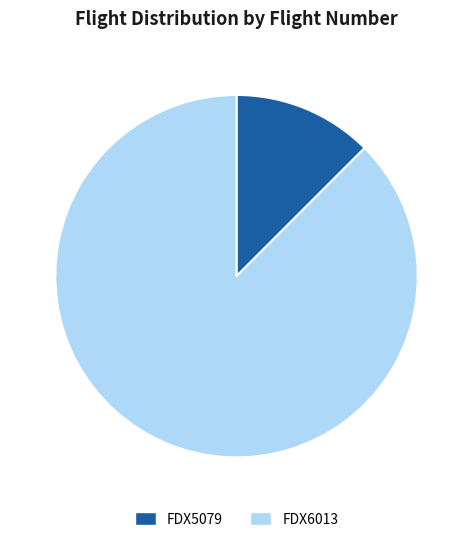

How many slices are in this pie chart?

2